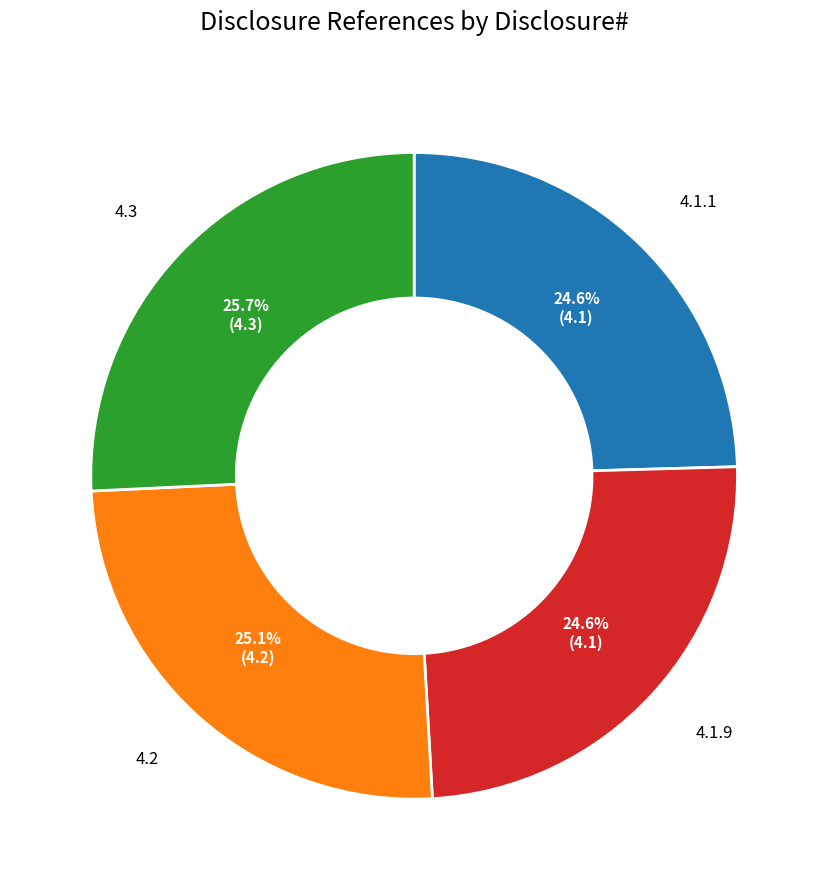

Does 4.2 account for over 50% of the chart?

No